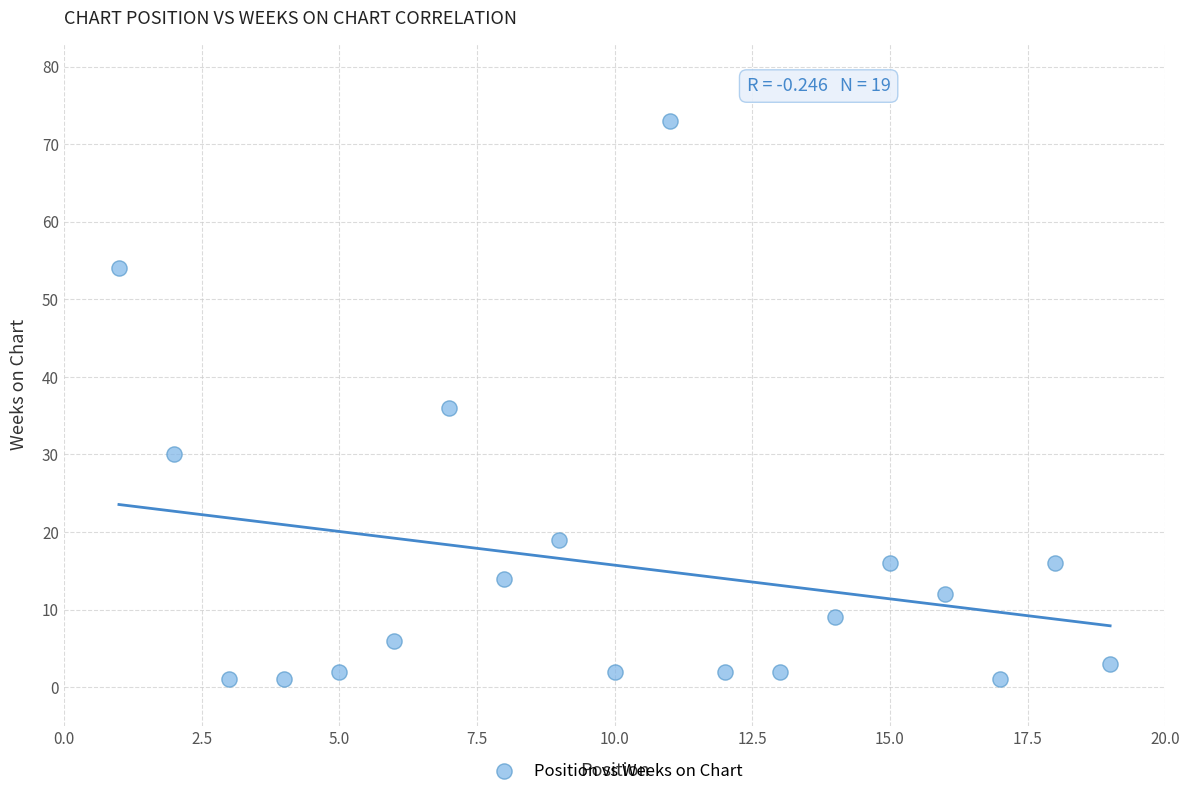

What Y value in the scatter plot is closest to 37?

36